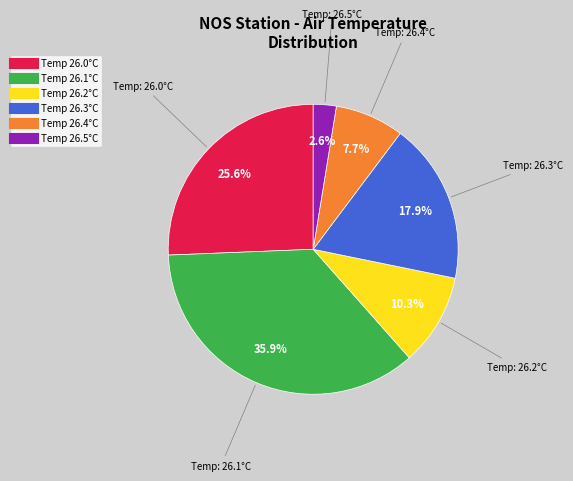

Does any single category account for the majority?

No